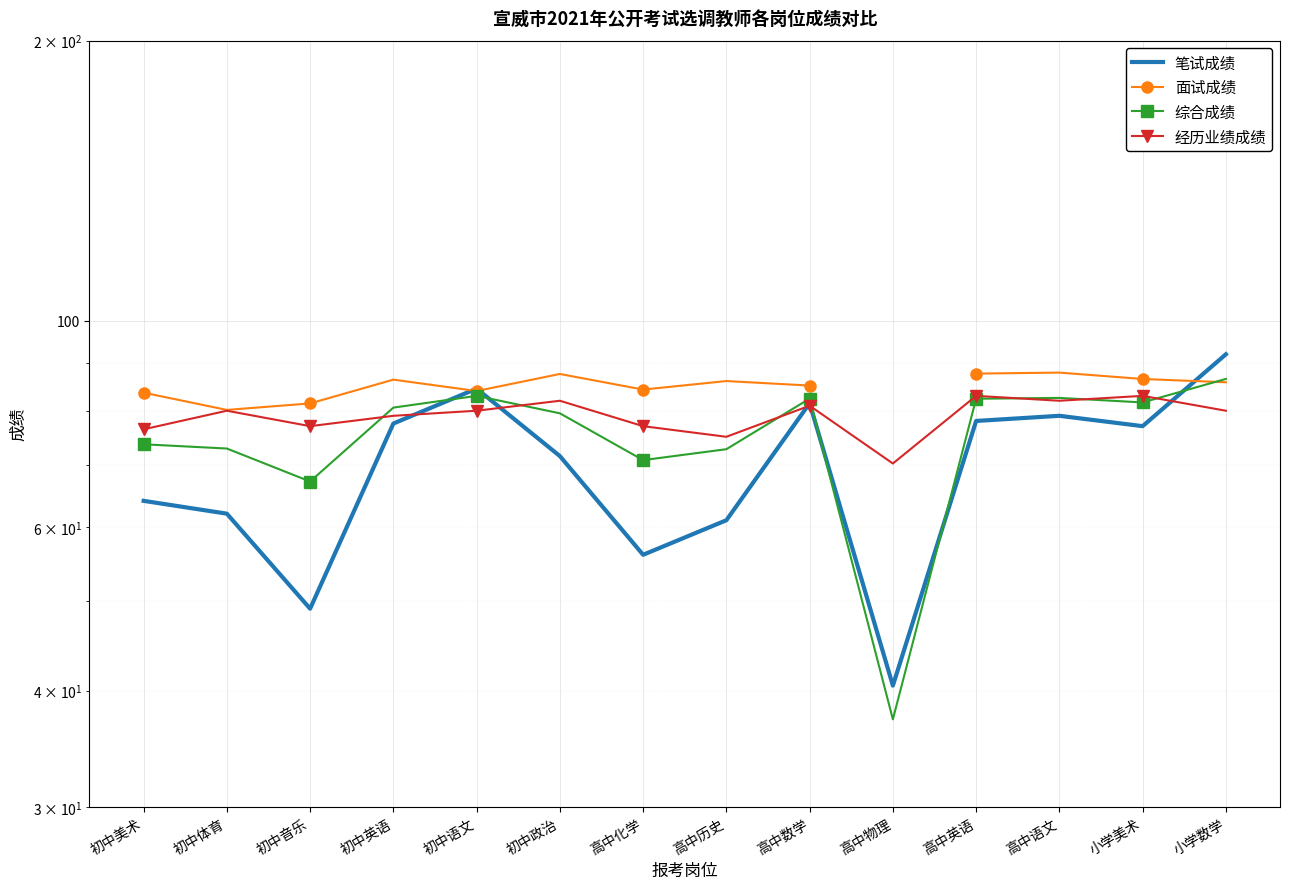

Which category has the lowest value in the 综合成绩 series?

高中物理